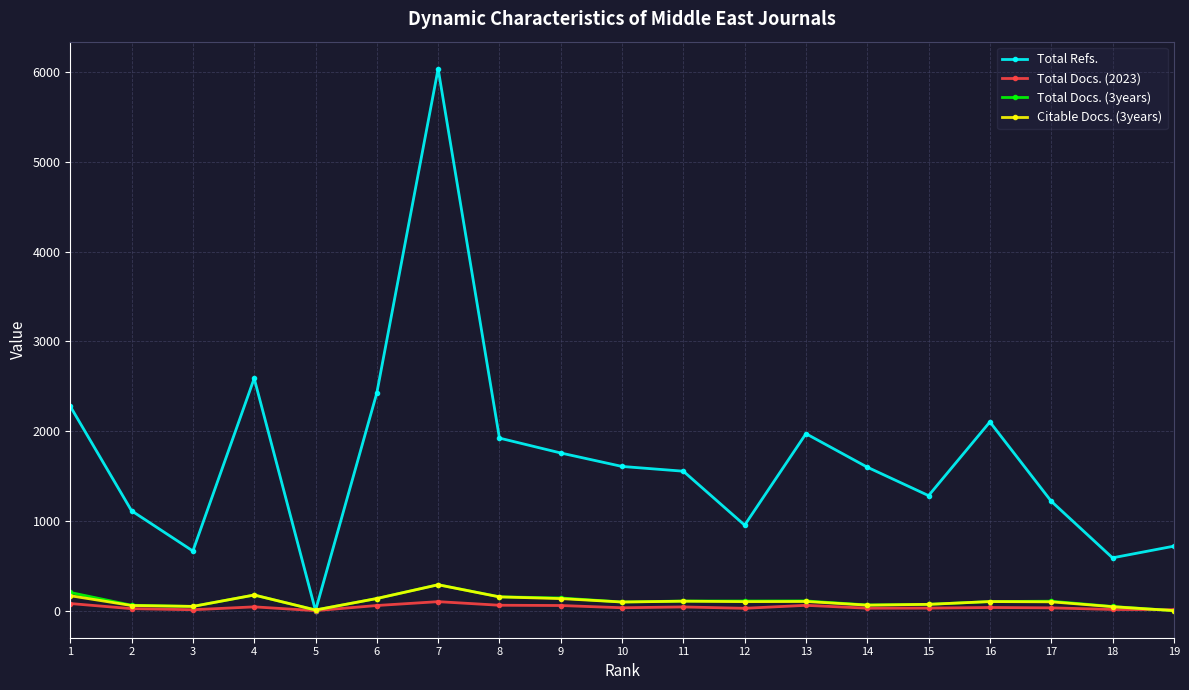

Does the chart display data point markers on the line(s)?

Yes